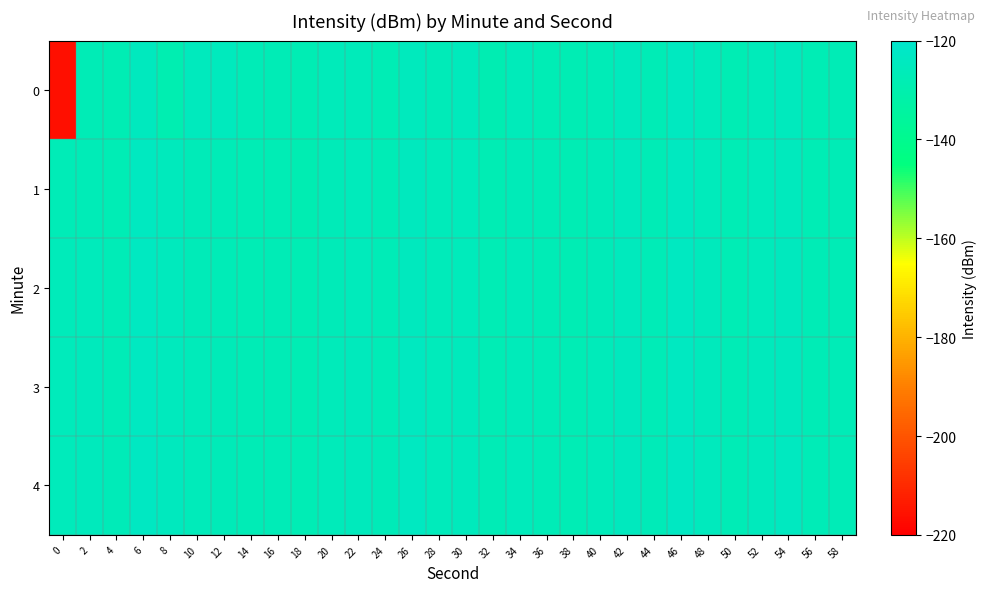

Rank the series by their maximum value, from highest to lowest.

4, 3, 2, 1, 0